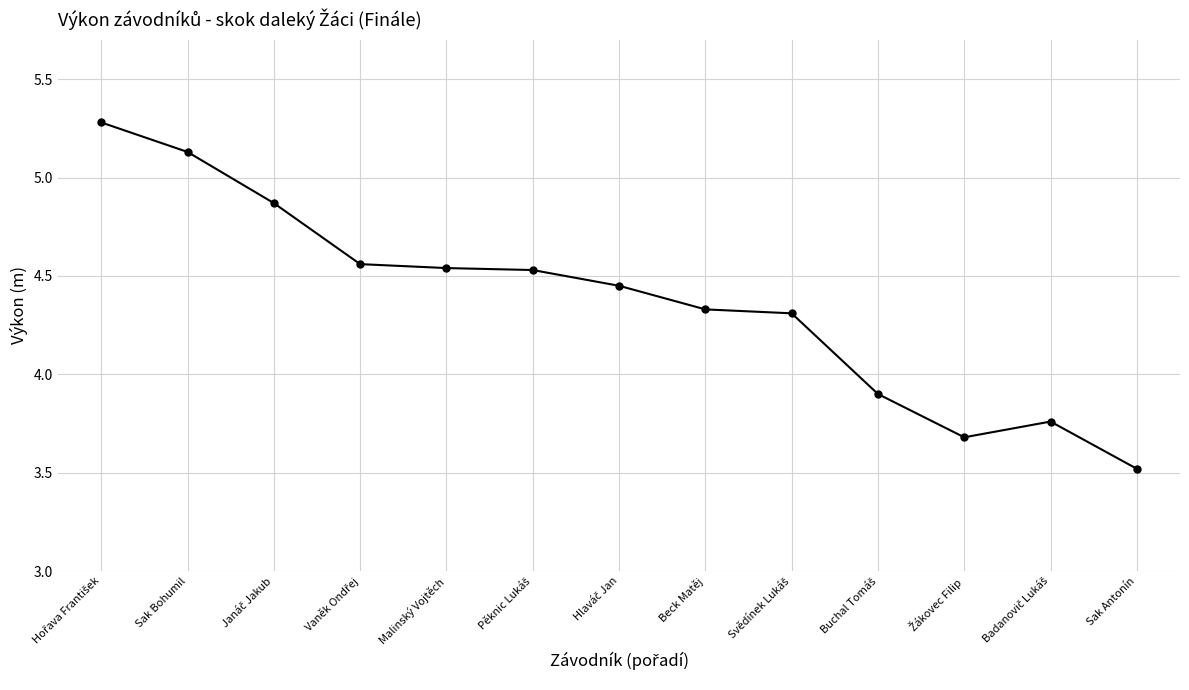

How many categories are shown in the chart?

13